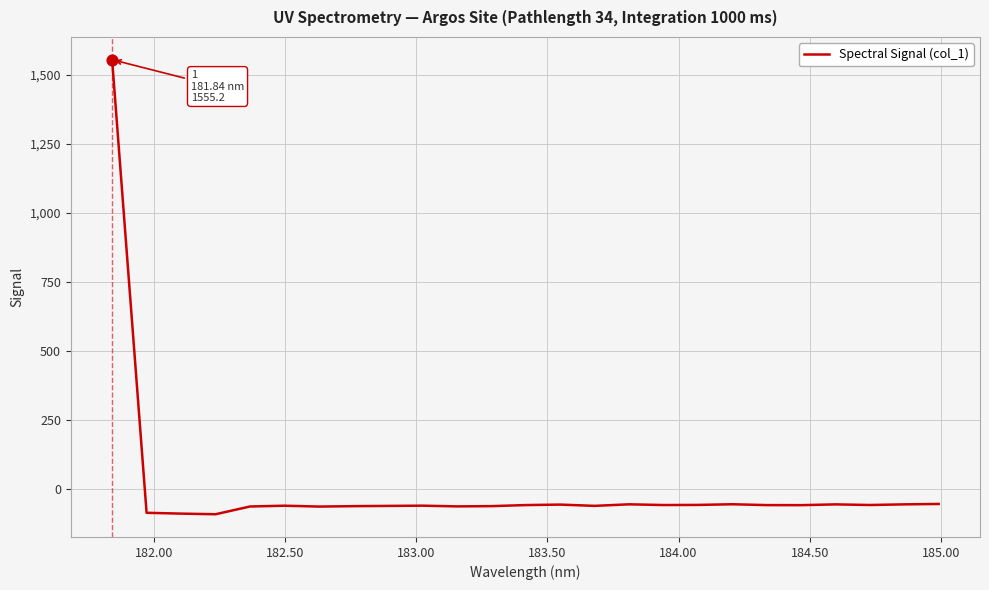

What is the maximum value shown in the chart?

1555.2